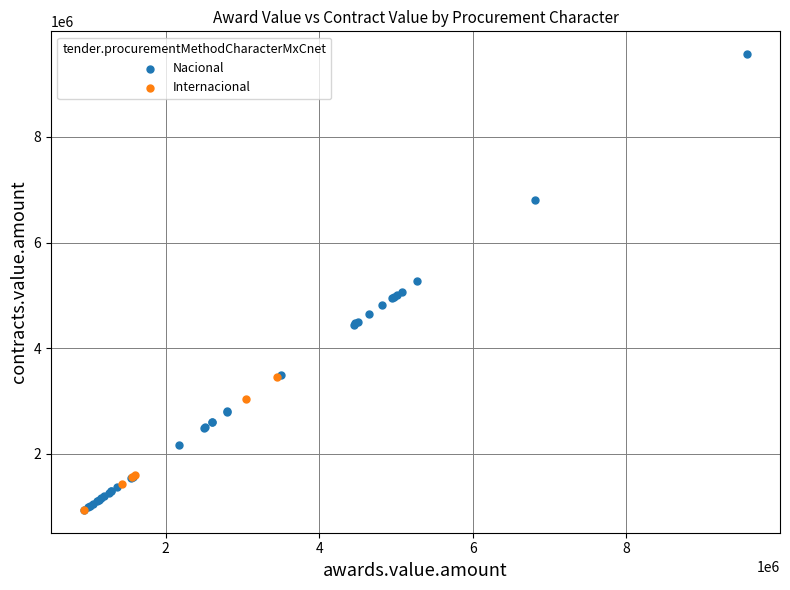

Which series has the largest Y range (max minus min)?

Nacional